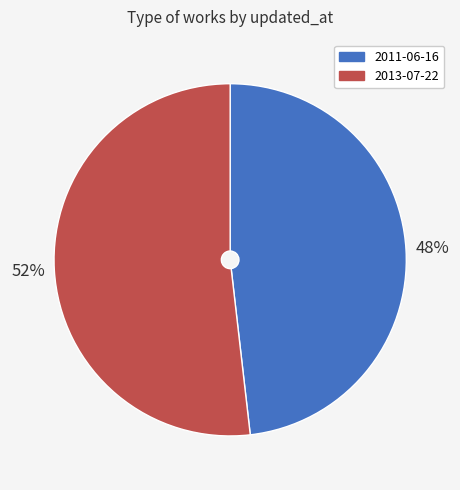

Which slice is the smallest?

2011-06-16